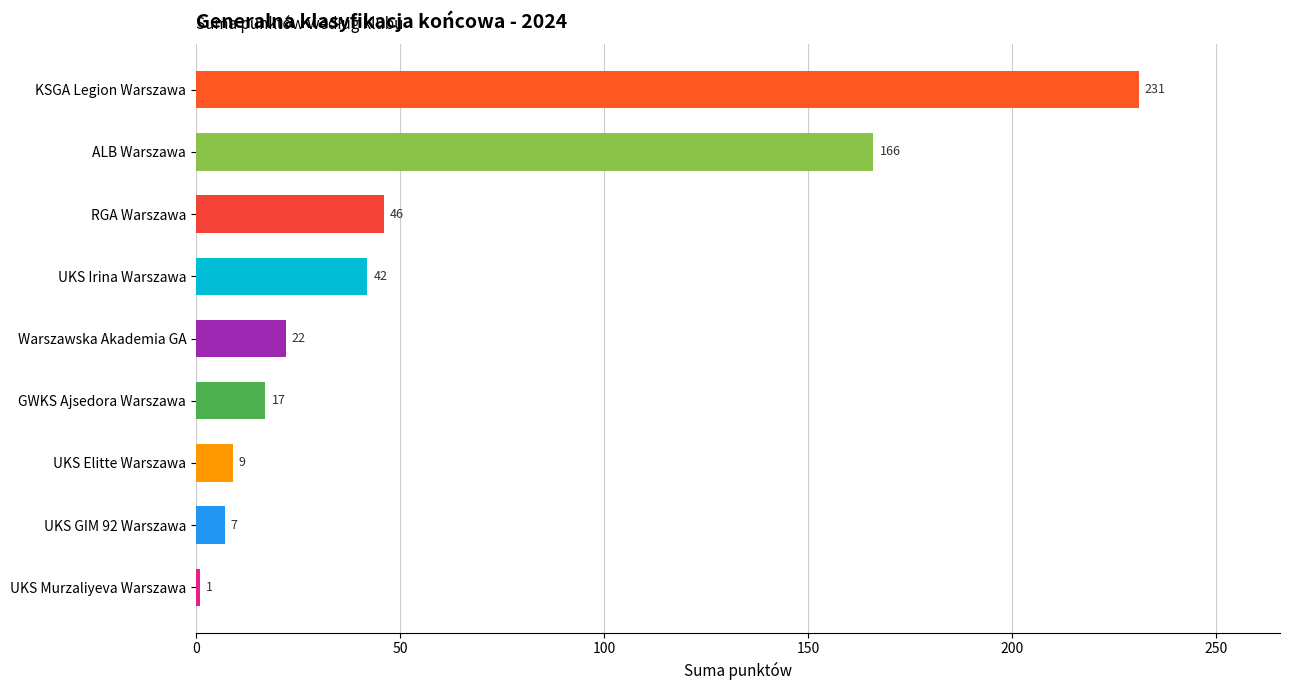

List the labels in order of value, smallest first.

UKS Murzaliyeva Warszawa, UKS GIM 92 Warszawa, UKS Elitte Warszawa, GWKS Ajsedora Warszawa, Warszawska Akademia GA, UKS Irina Warszawa, RGA Warszawa, ALB Warszawa, KSGA Legion Warszawa